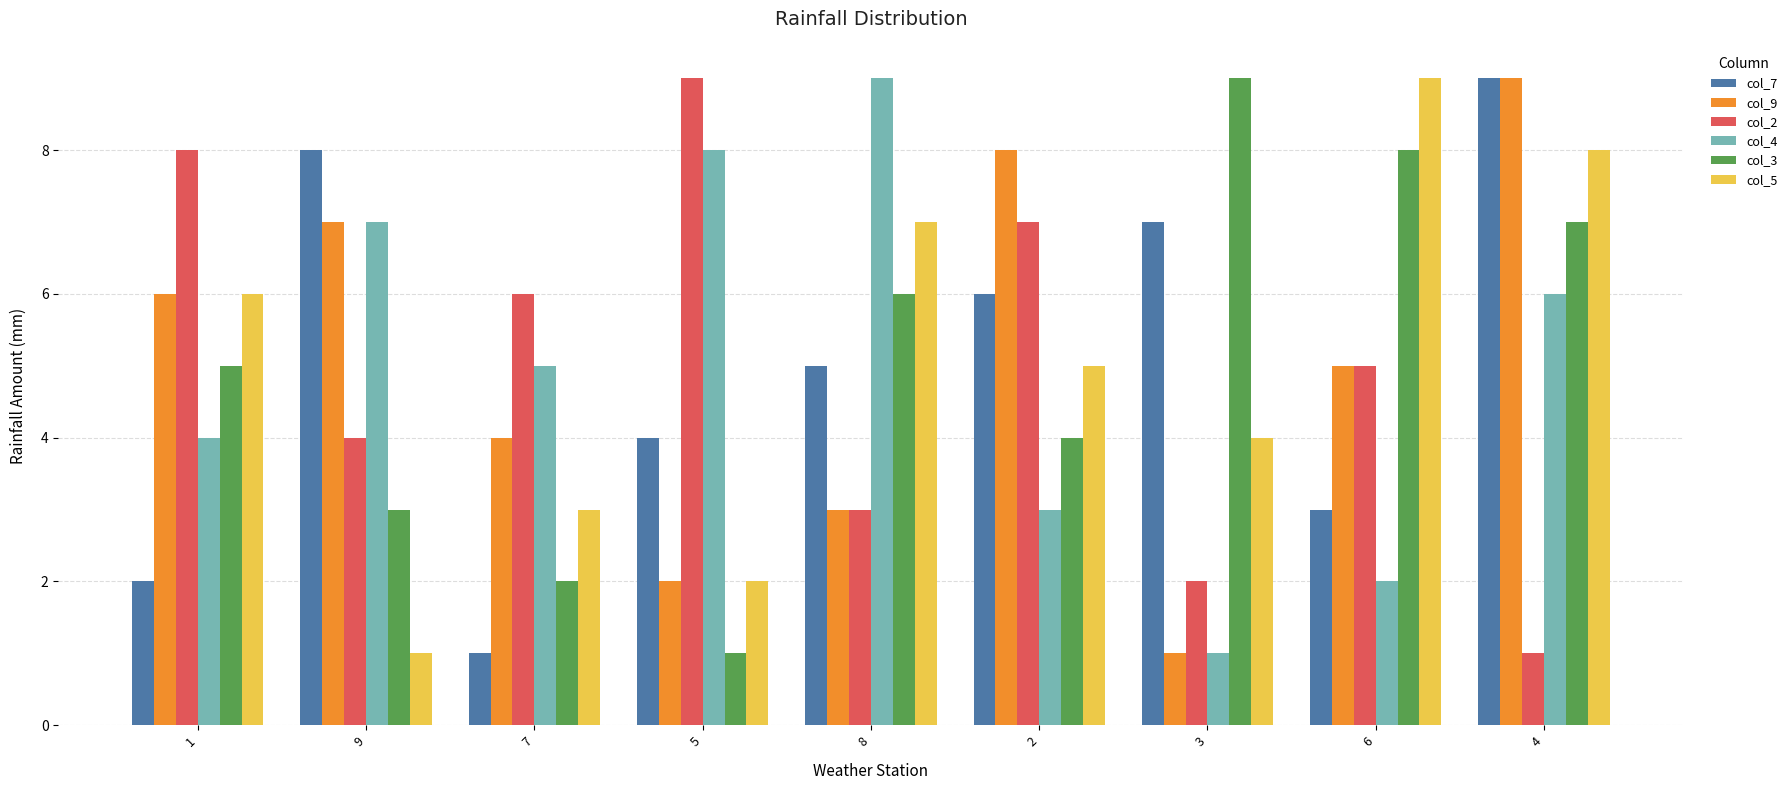

What position from the right is 9?

8